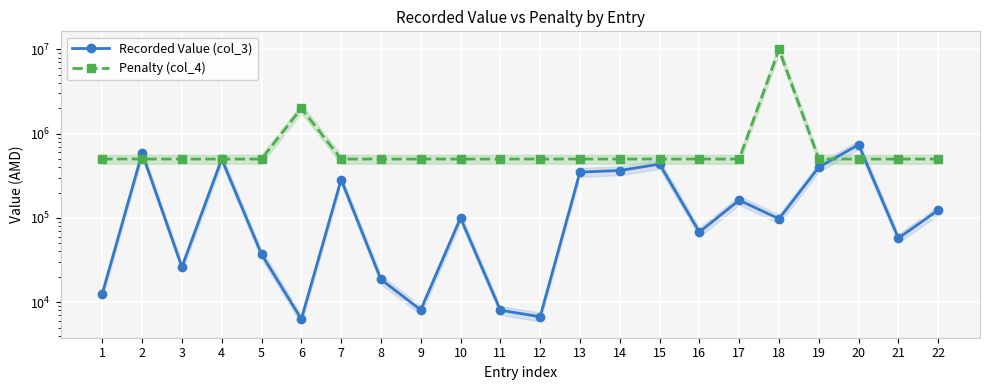

Where does the Recorded Value (col_3) series first go above 100000?

2